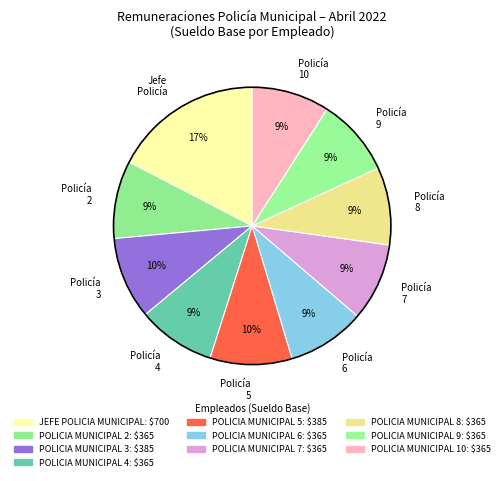

True or false: Jefe Policía accounts for 17% of the total.

True